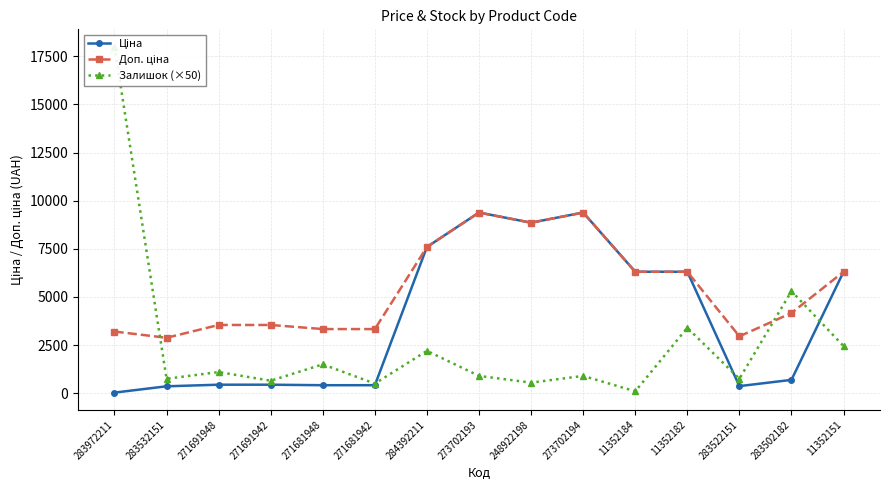

What is the difference between the second highest and minimum values in the Доп. ціна series?

6505.2